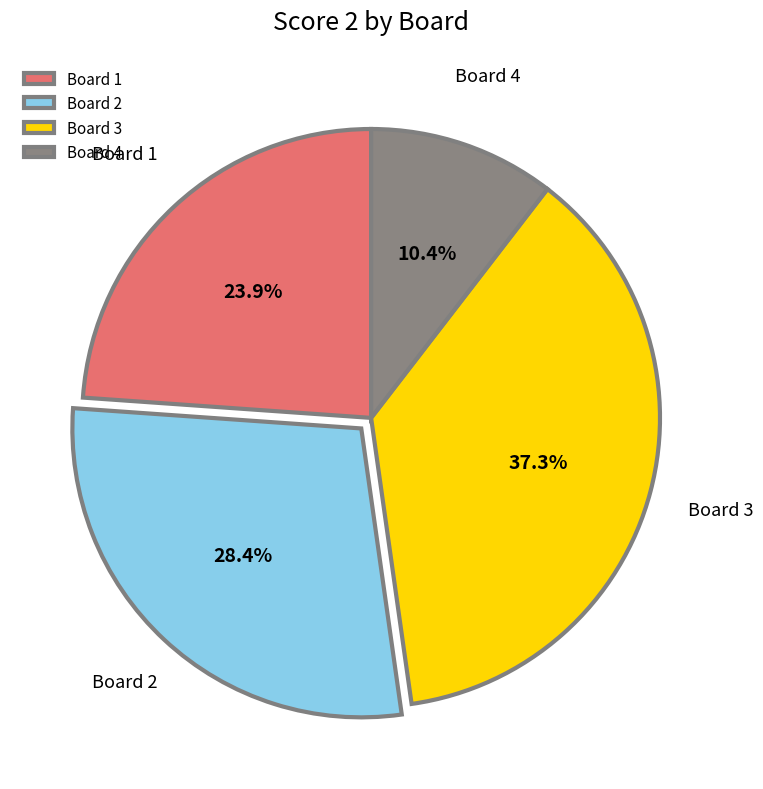

To the nearest percent, what portion does Board 3 represent?

37%